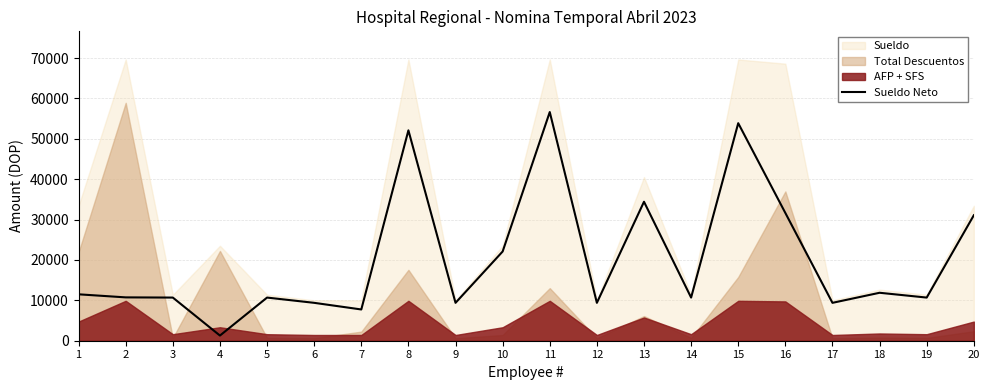

What is the value of the 20th point from the left?

31071.8